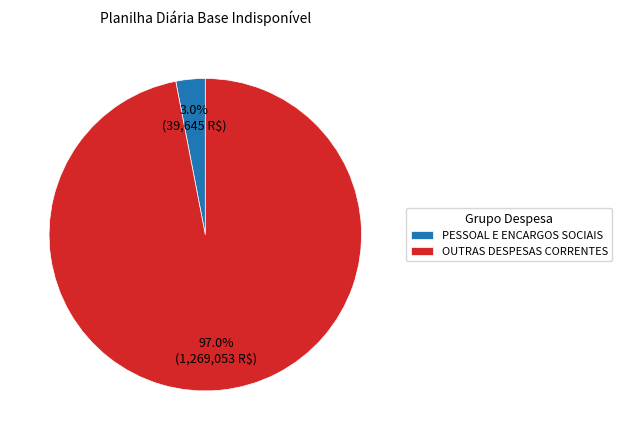

What percentage is NOT represented by OUTRAS DESPESAS CORRENTES?

3.0%